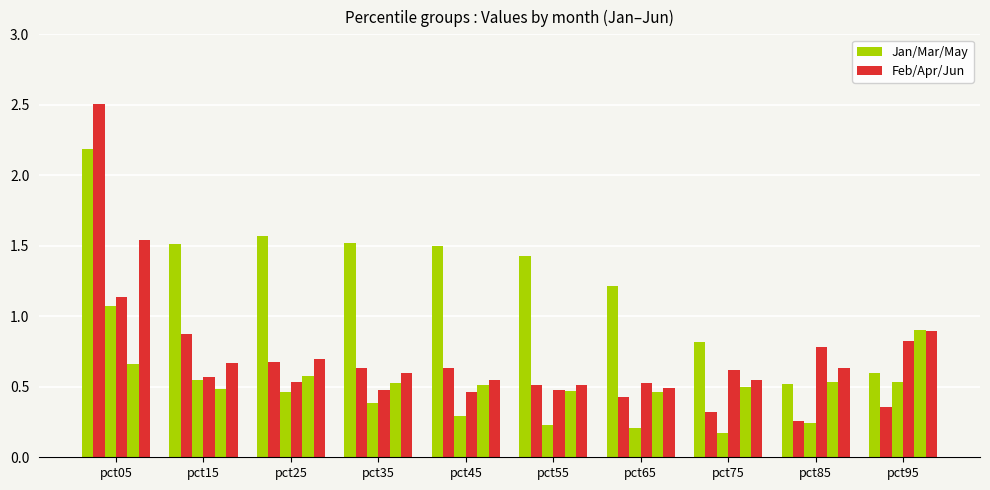

How many data points does each series have?

10